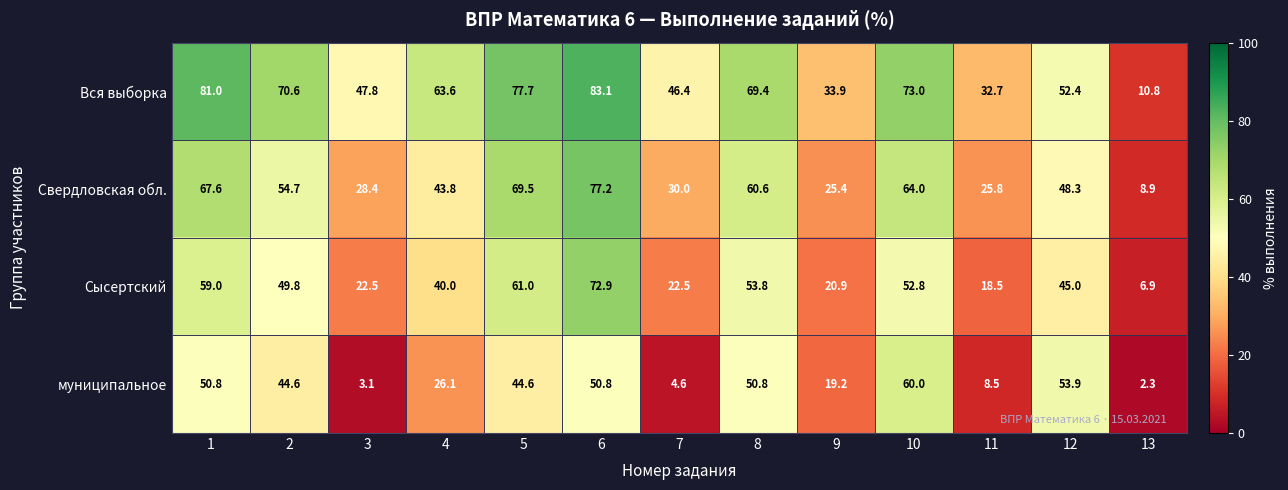

Which series has the largest total across all categories?

Вся выборка